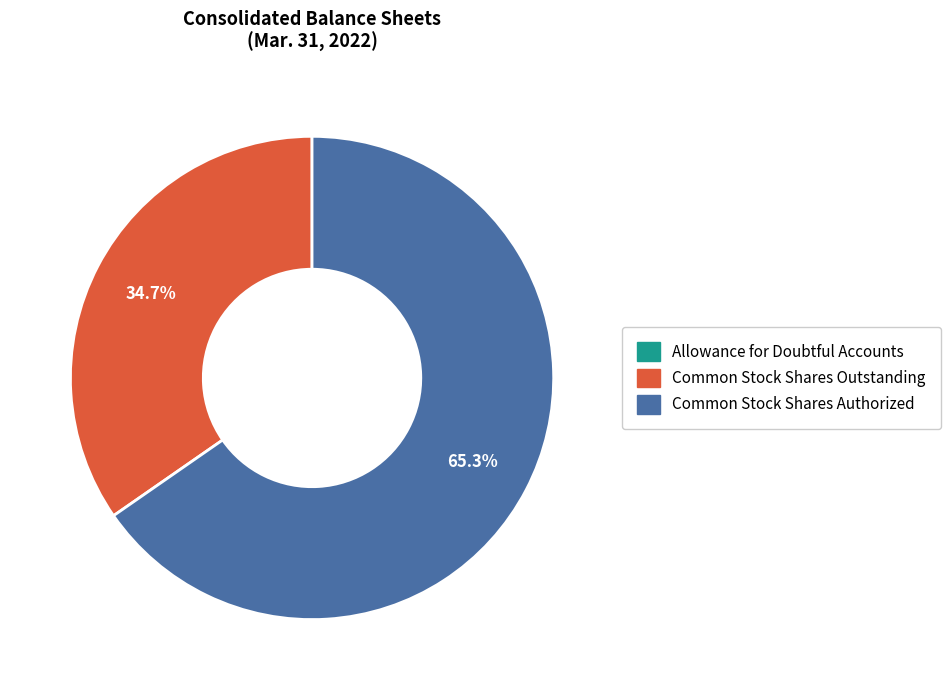

What is the largest slice in the pie chart?

Common Stock Shares Authorized